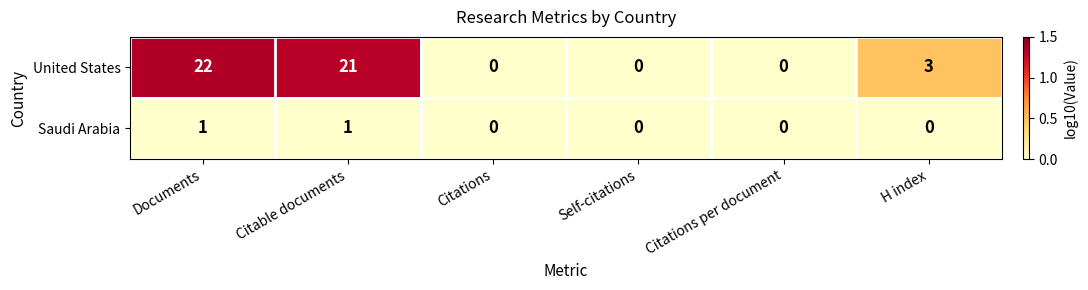

How many categories are shown in the chart?

6